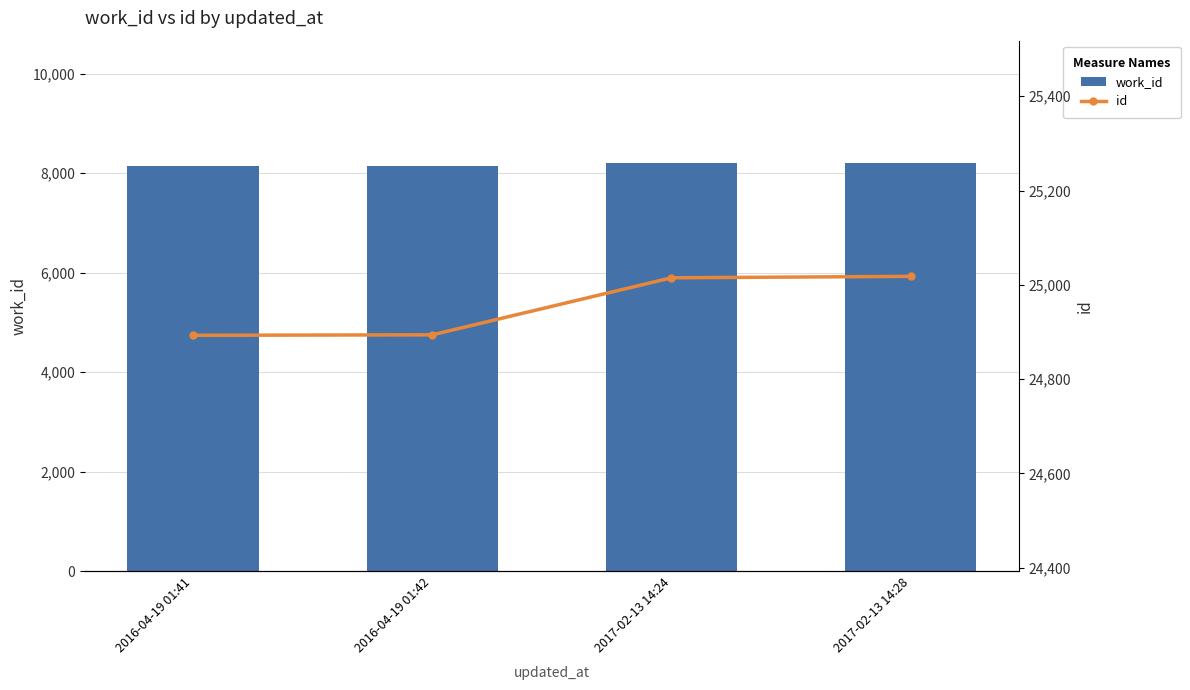

What is the sum of the work_id values at 2016-04-19 01:42 and 2016-04-19 01:41?

16274